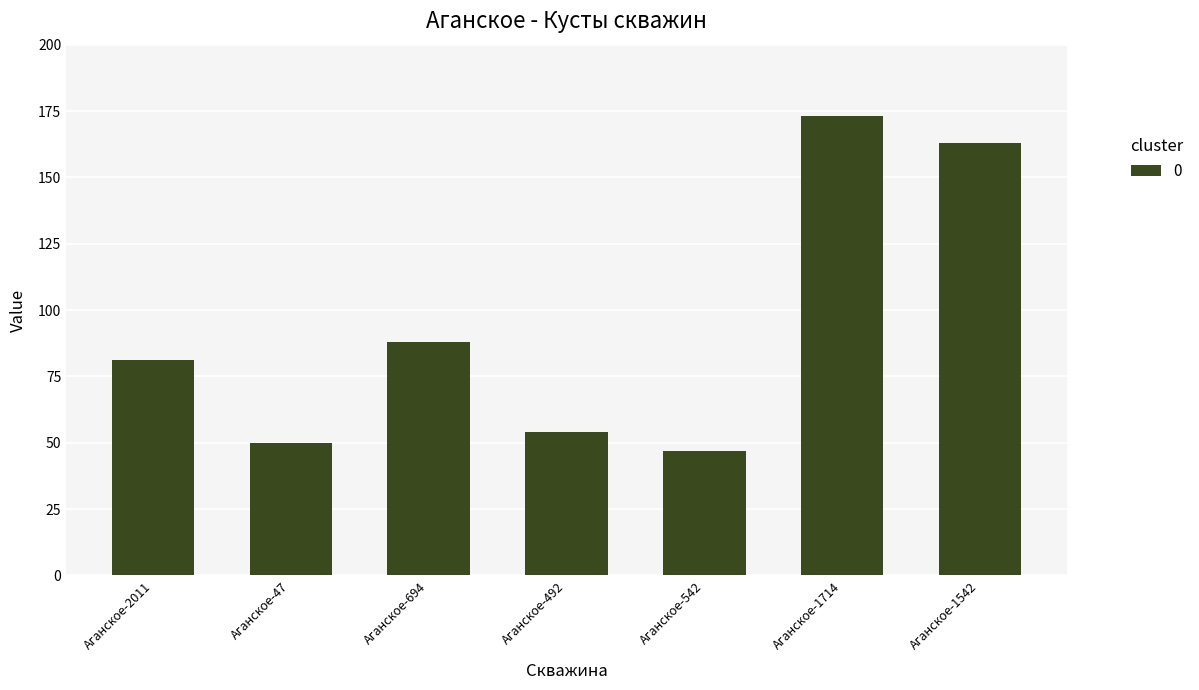

What is the difference between the maximum and second lowest values?

123